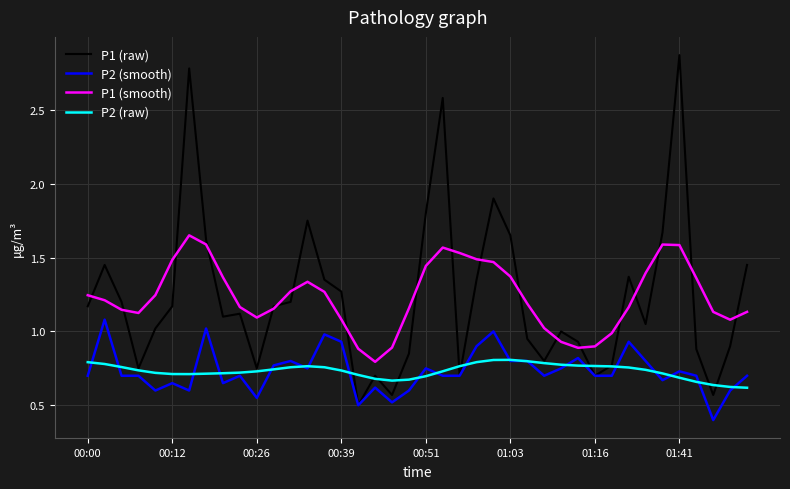

Does the chart display data point markers on the line(s)?

No